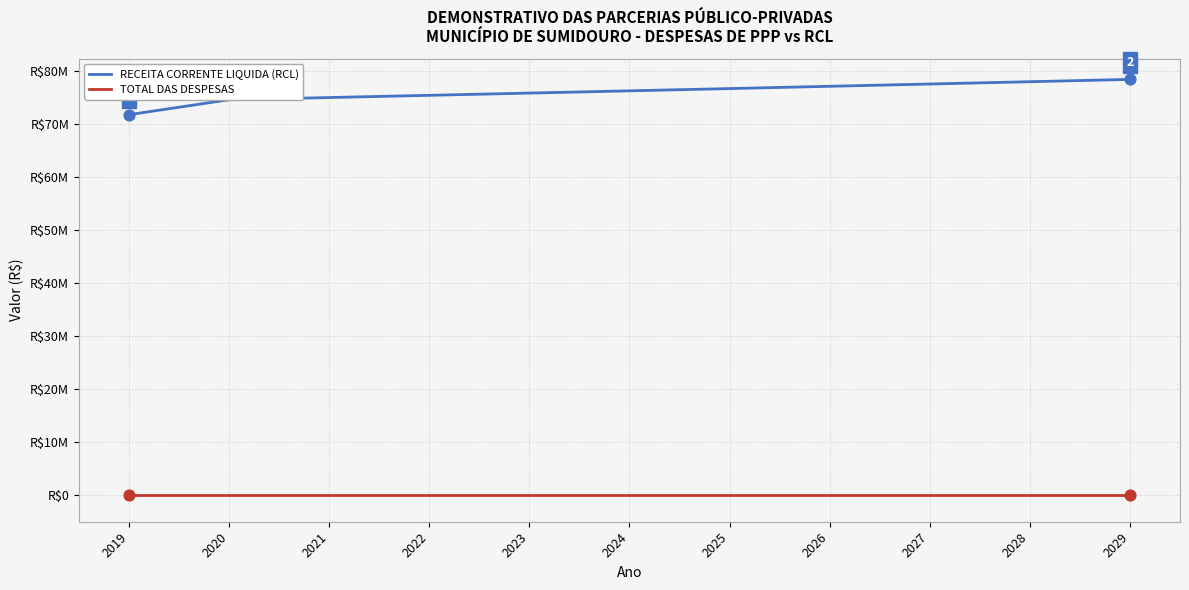

Which series has the largest total across all categories?

RECEITA CORRENTE LIQUIDA (RCL)